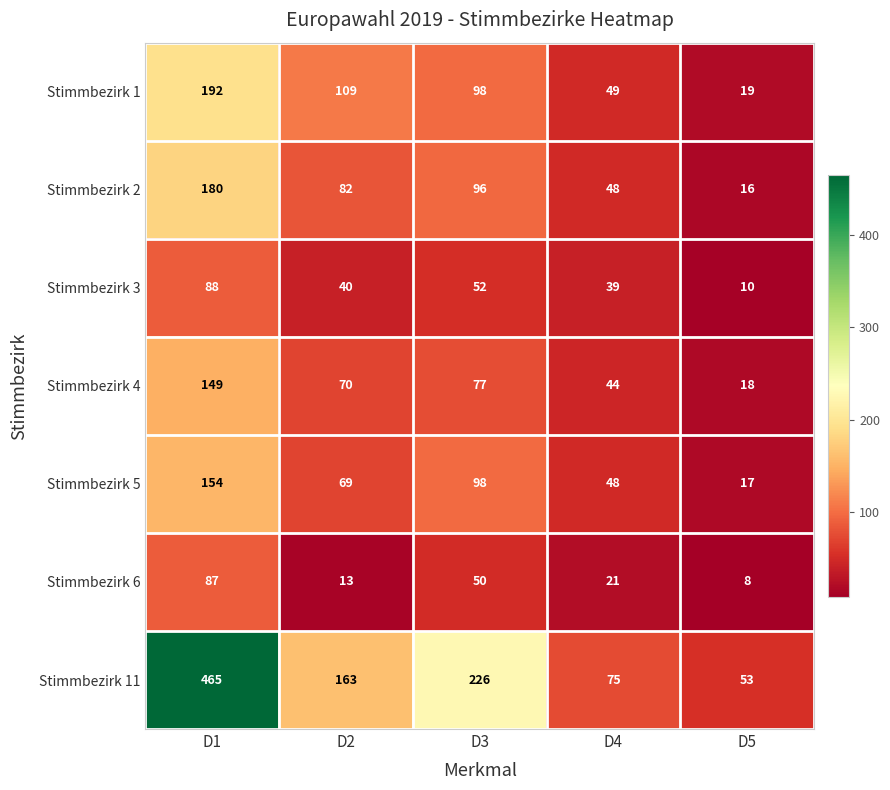

What is the total value across all series at D4?

324